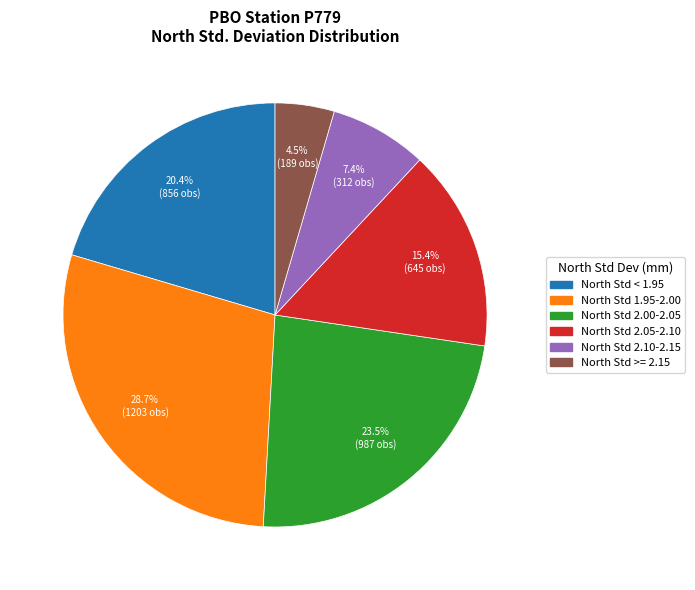

Is there a majority slice in this chart?

No